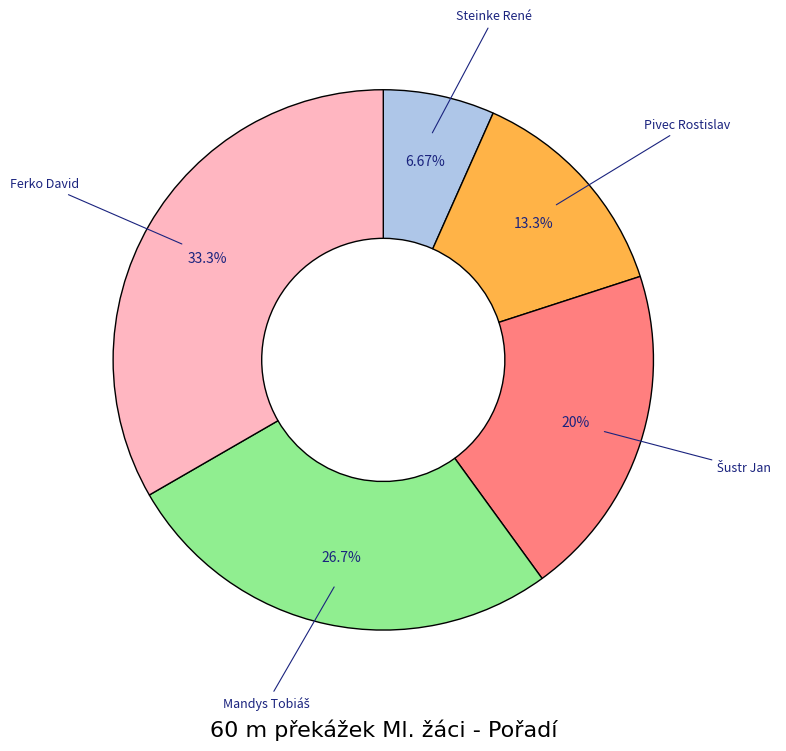

Does any single category account for the majority?

No